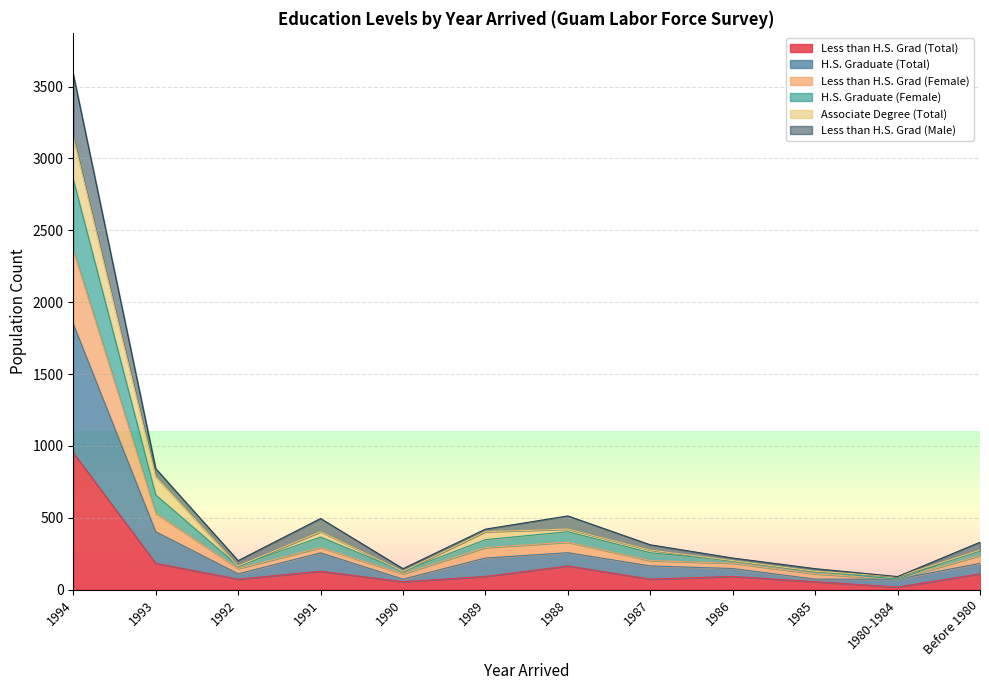

What is the total value across all series at Before 1980?

330